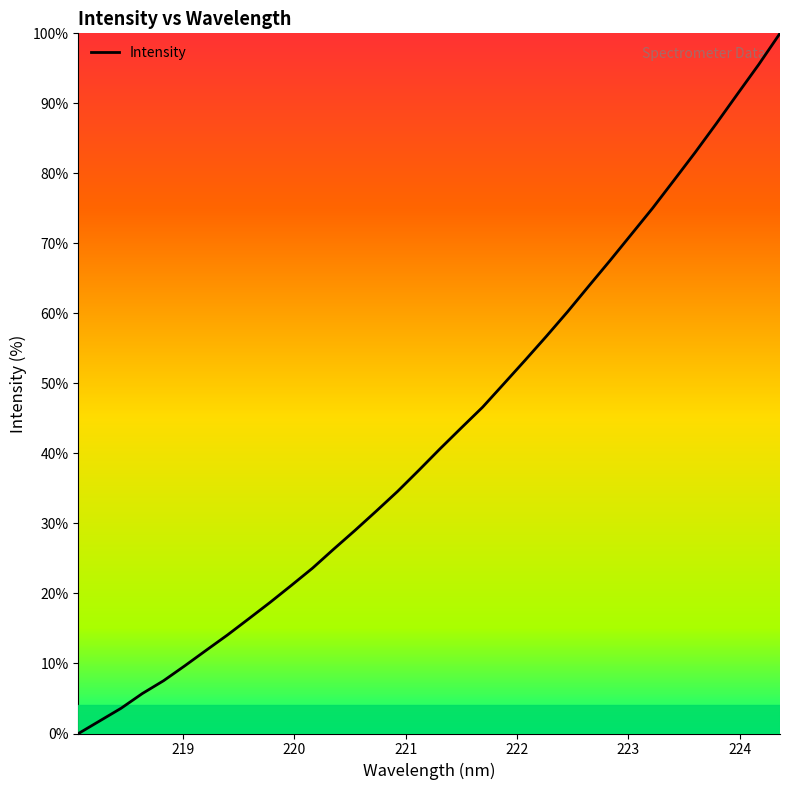

What is the difference between the maximum and minimum values?

100.0